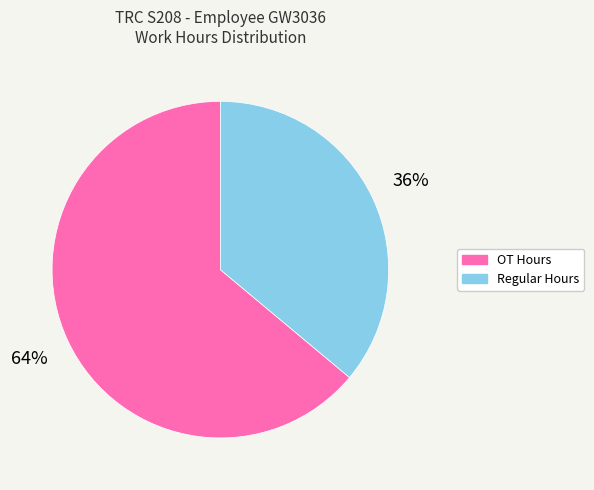

To the nearest percent, what is the difference between the largest and smallest slice percentages?

28%